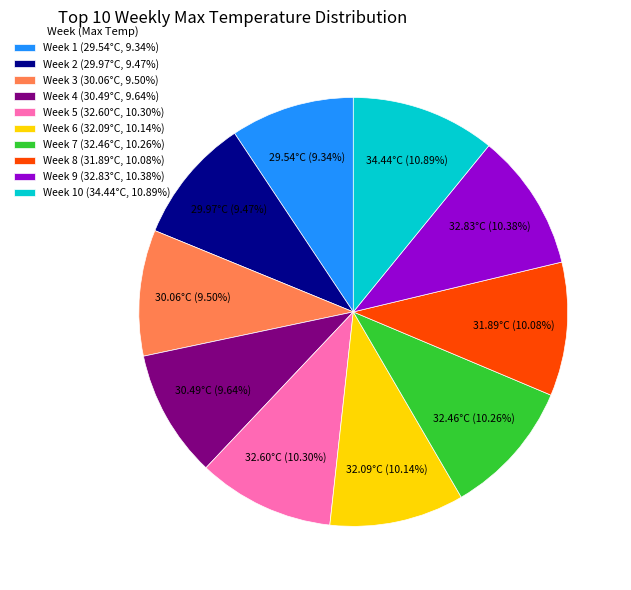

How many segments does this pie chart have?

10